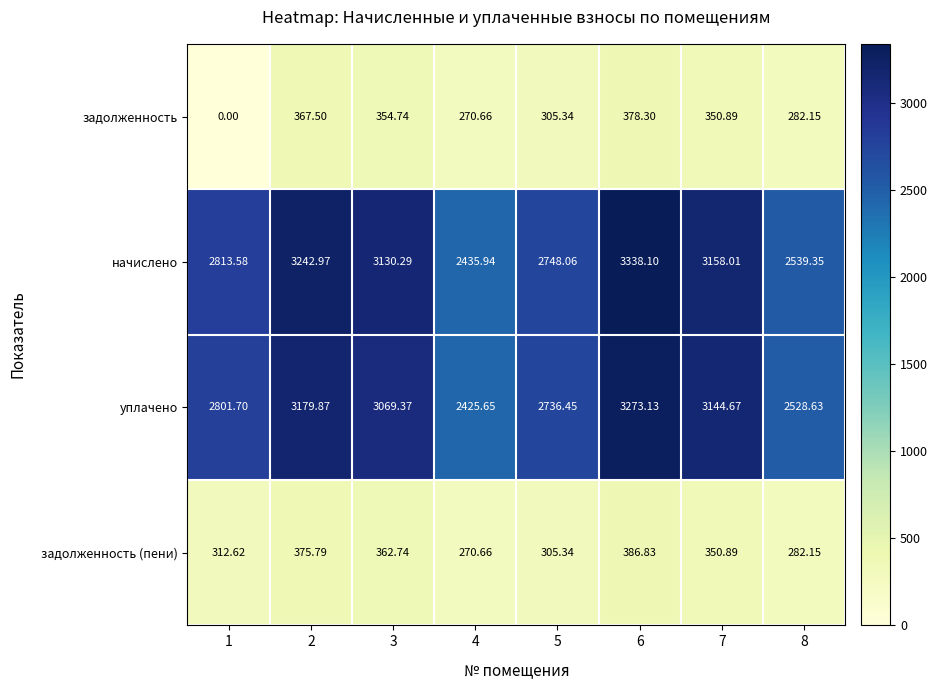

Is the value of задолженность (пени) at 1 greater than the value of задолженность at 2?

No